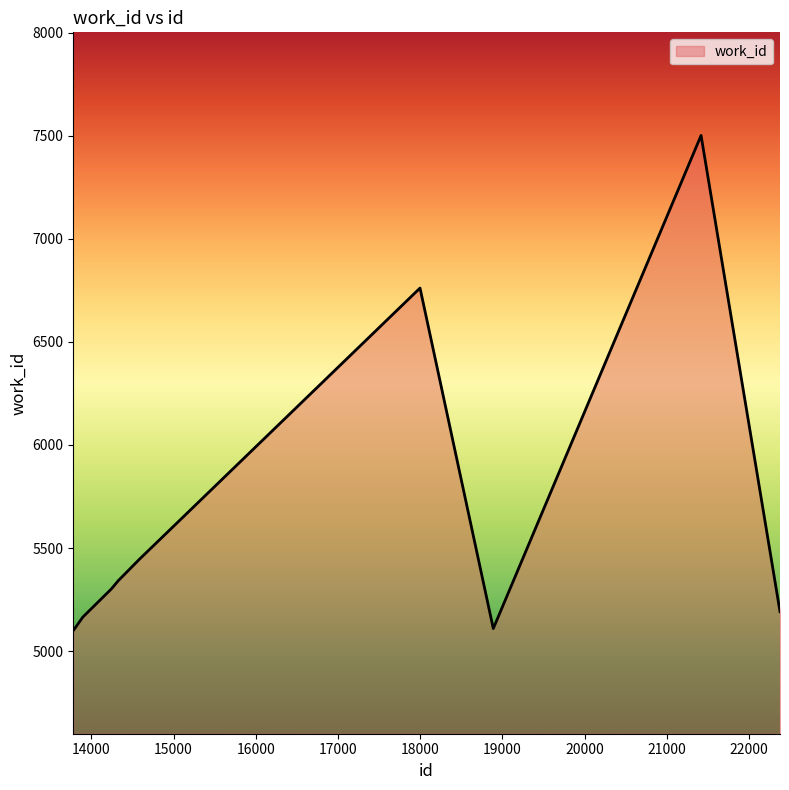

What is the smallest value displayed?

5100